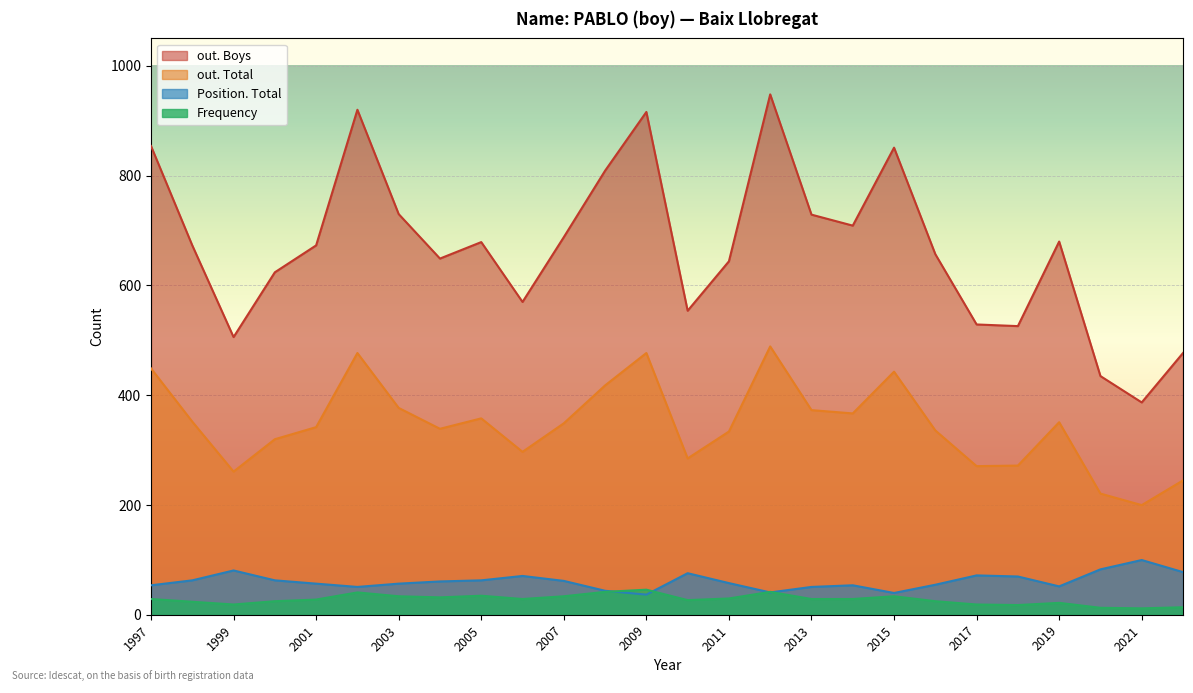

Rank the categories by Frequency value from highest to lowest.

2009, 2012, 2008, 2002, 2005, 2015, 2007, 2003, 2004, 2011, 2014, 2013, 2006, 1997, 2001, 2010, 2016, 2000, 1998, 2019, 2017, 1999, 2018, 2022, 2020, 2021